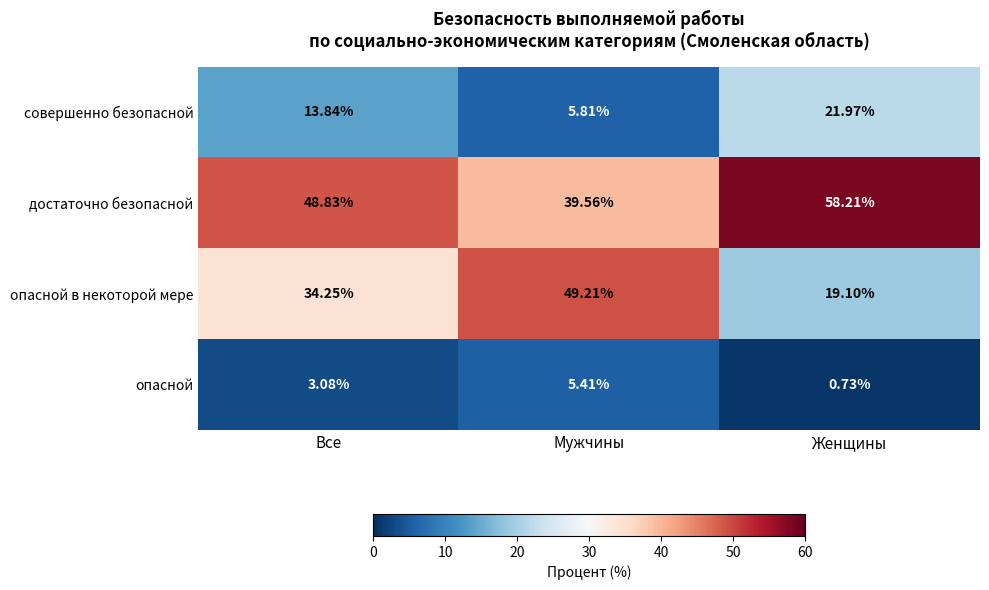

At which label is совершенно безопасной closest to 13?

Все